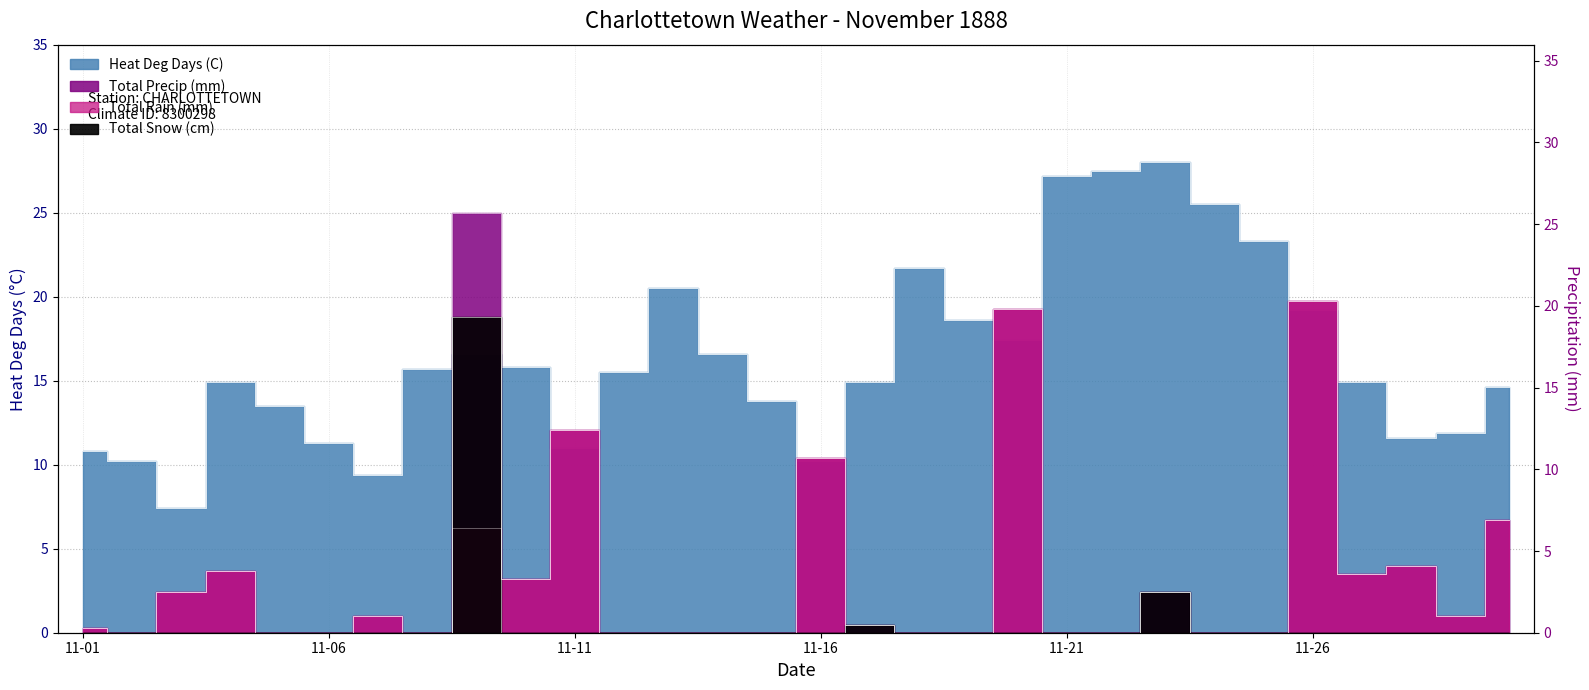

How many lines are shown in the chart?

4